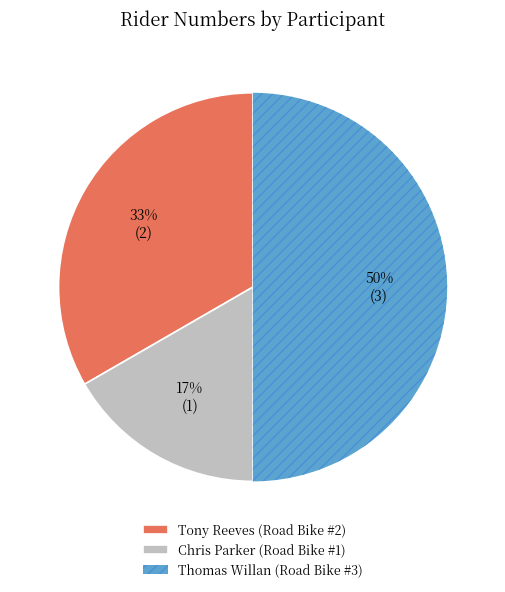

To the nearest percent, what portion does Thomas Willan (Road Bike #3) represent?

50%